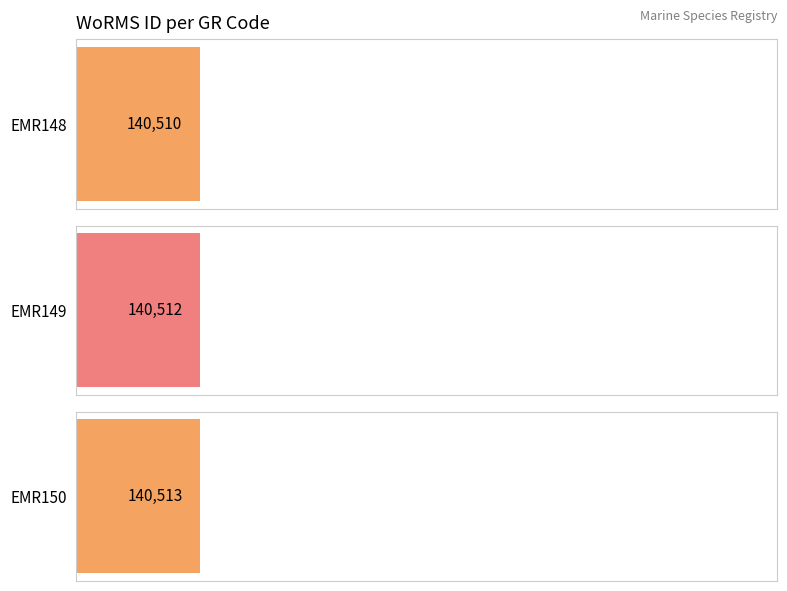

What is the maximum value shown in the chart?

140513